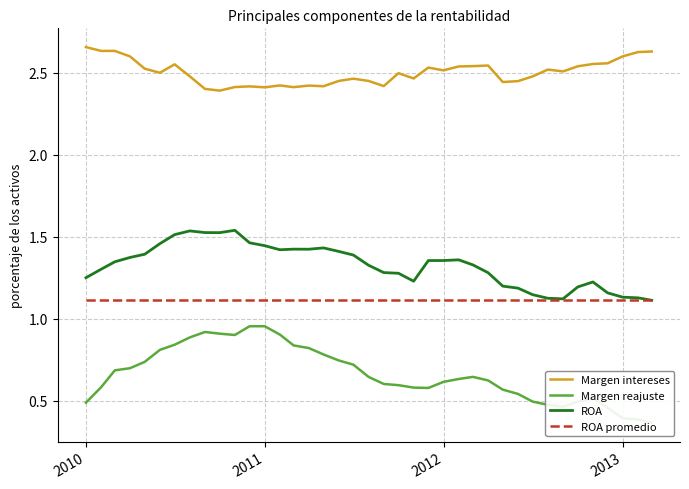

True or false: ROA promedio and Margen reajuste intersect in this chart.

False